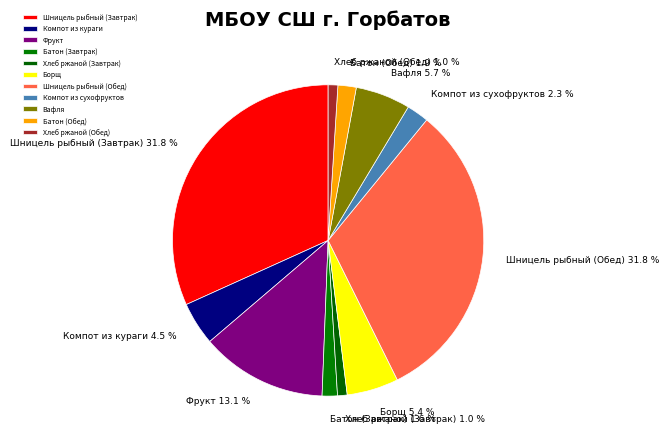

What is the total percentage of Хлеб ржаной (Обед) and Батон (Завтрак)?

2.6%